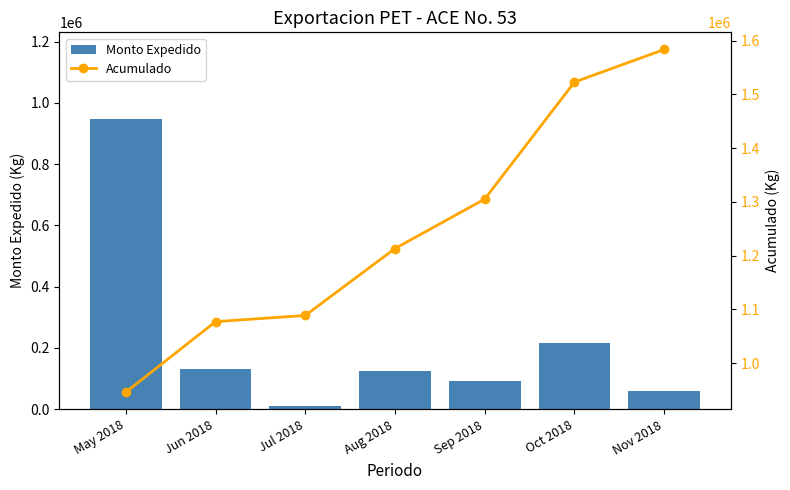

How many distinct data groups are displayed?

2